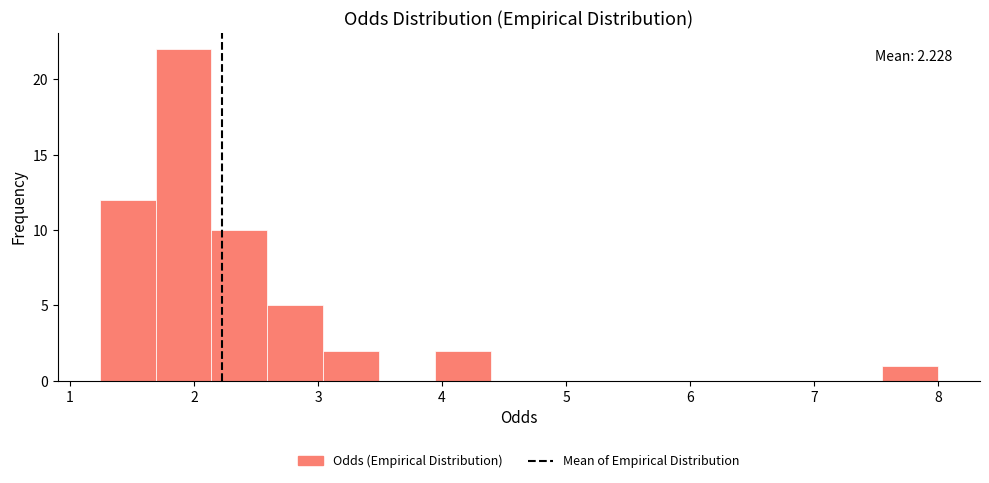

Which range on the x-axis has the tallest bar?

1.7 to 2.1